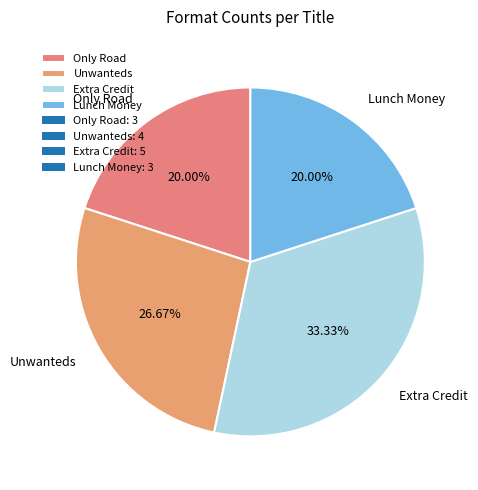

Combined, what portion of the pie is Lunch Money and Unwanteds?

46.7%